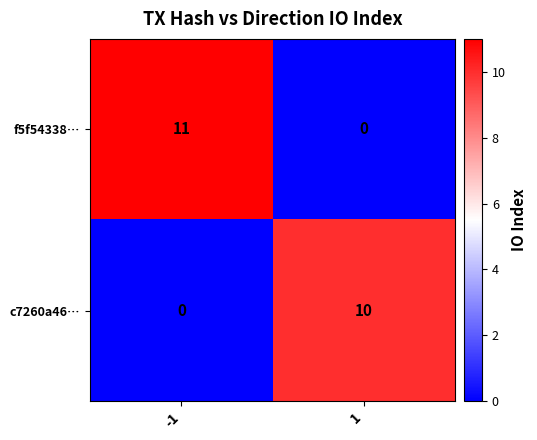

Reading right to left, transcribe all the data shown in this chart.

f5f54338…: 1=0	-1=11
c7260a46…: 1=10	-1=0